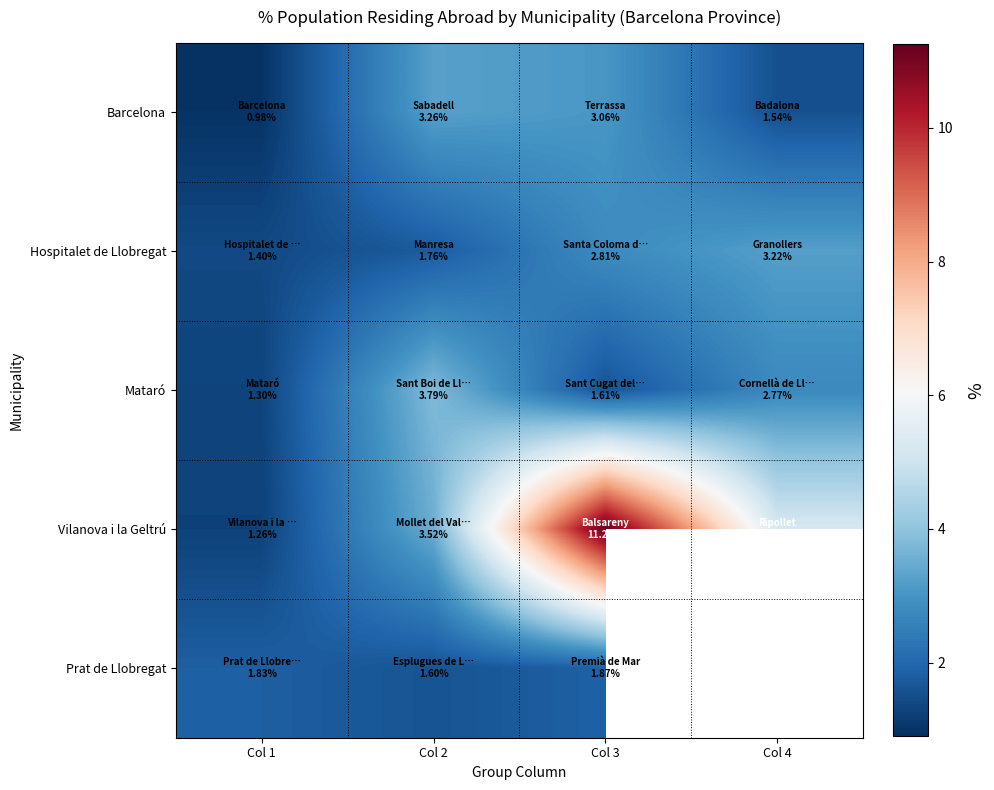

What is the maximum value for Prat de Llobregat?

1.9